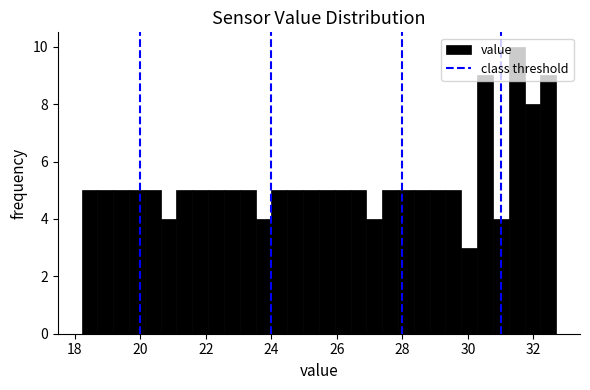

Read against the x-axis, roughly where is the centre of the tallest bar?

31.4